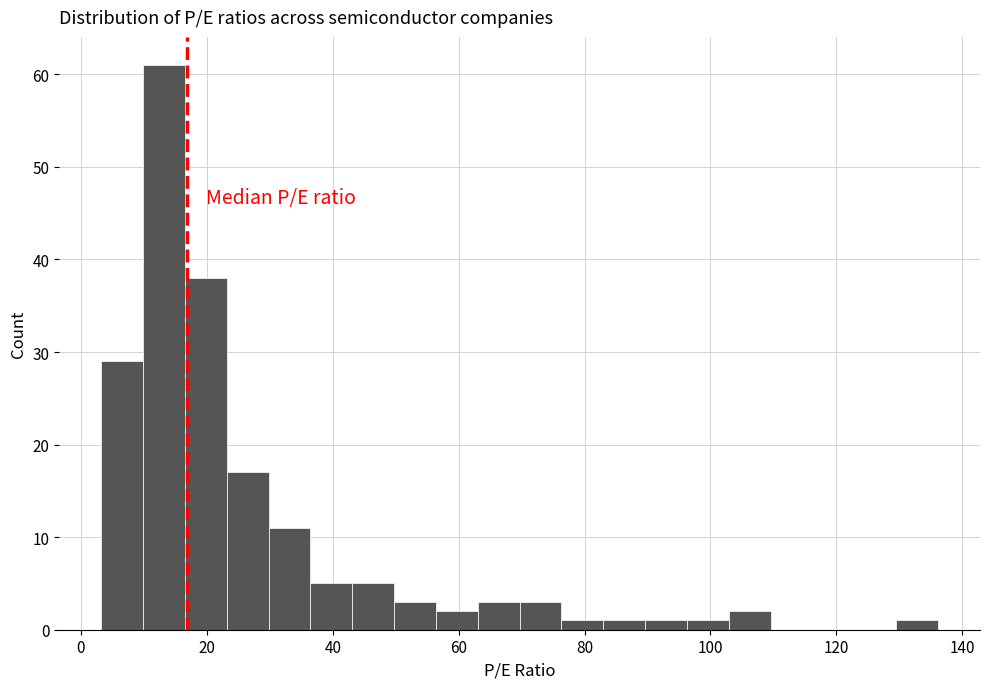

Around what value on the x-axis is the tallest bar? Give the approximate position of its centre, as read against the axis.

14